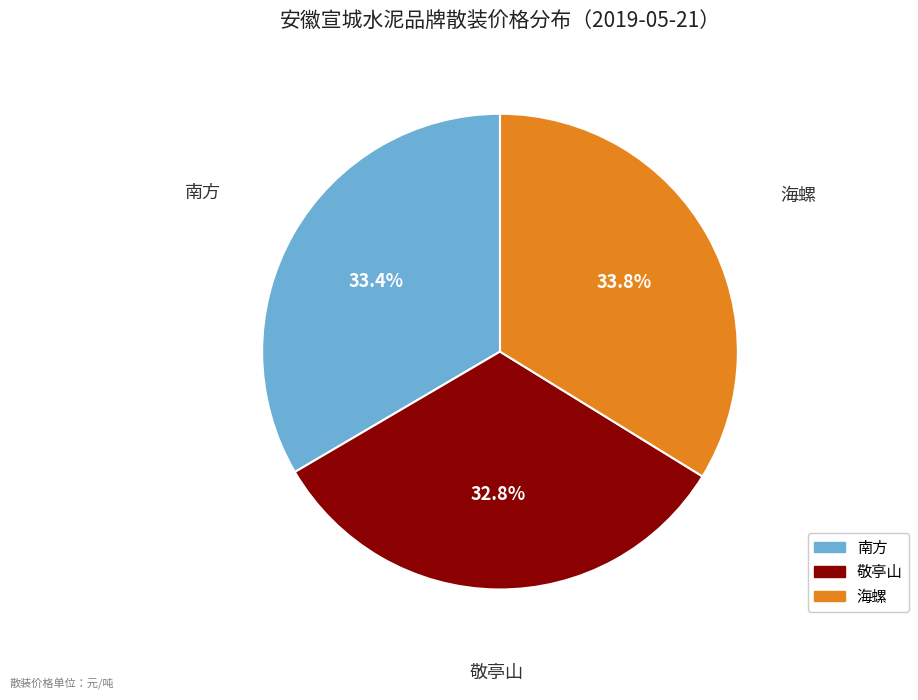

How many slices are in this pie chart?

3